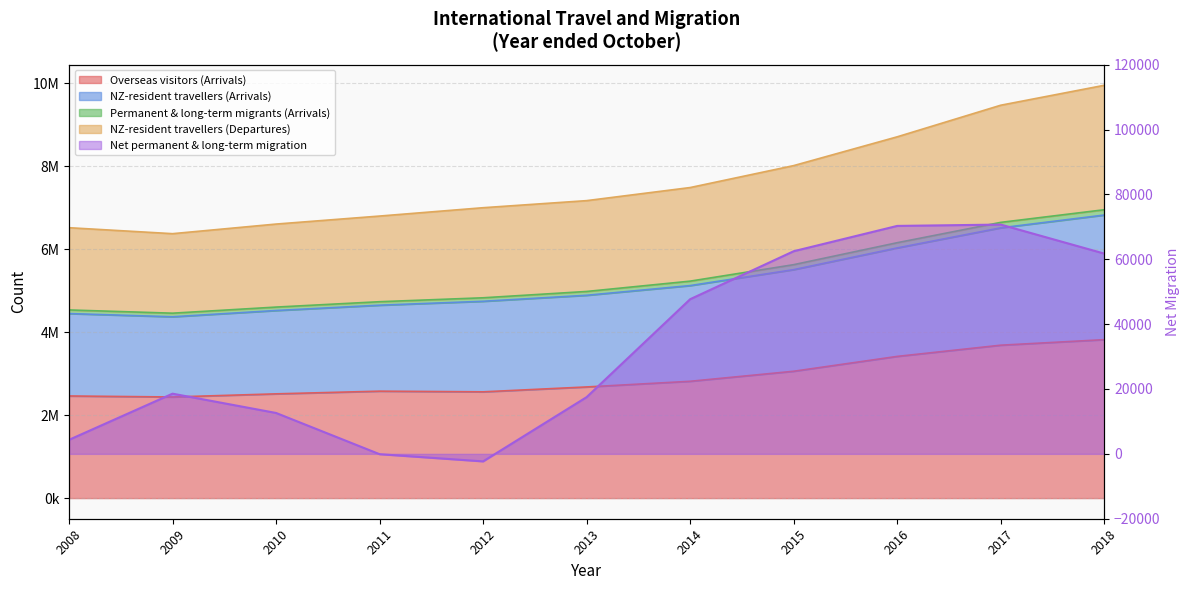

What is the value of the NZ-resident travellers (Departures) point at the 4th from the left?

4652470